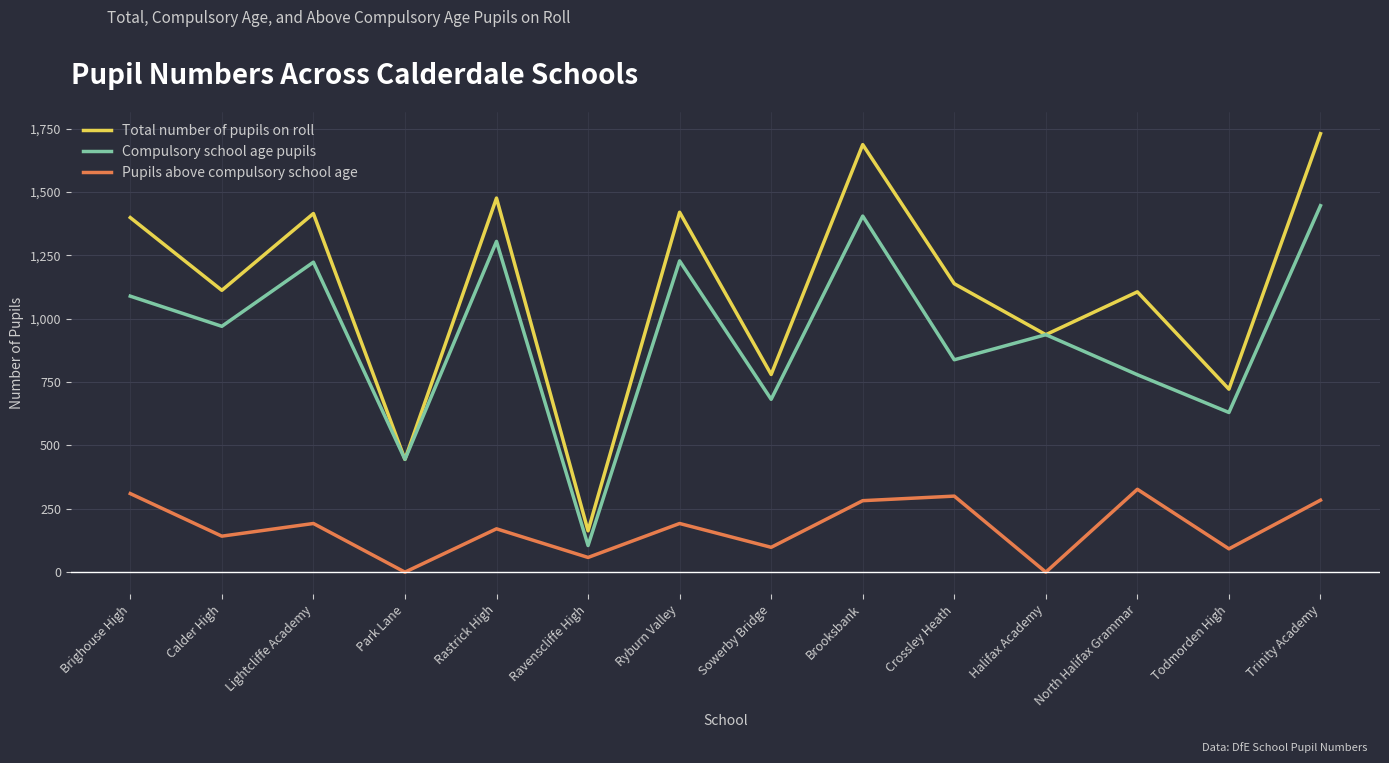

How many interior local peaks does the Total number of pupils on roll series have?

5